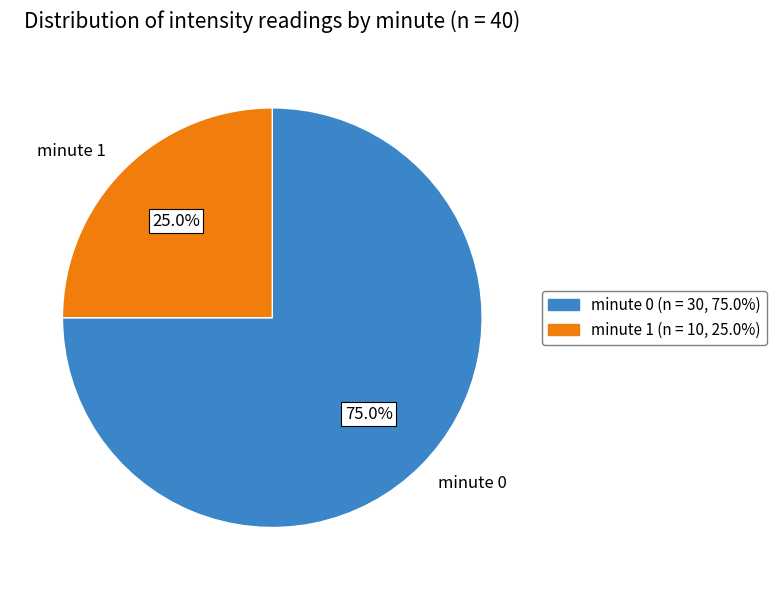

To the nearest percent, what is the difference between the largest and smallest slice percentages?

50%